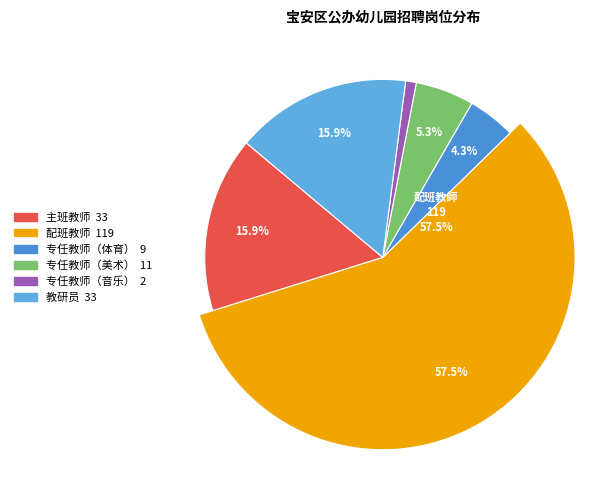

To the nearest percent, what portion does 专任教师（美术） represent?

5%